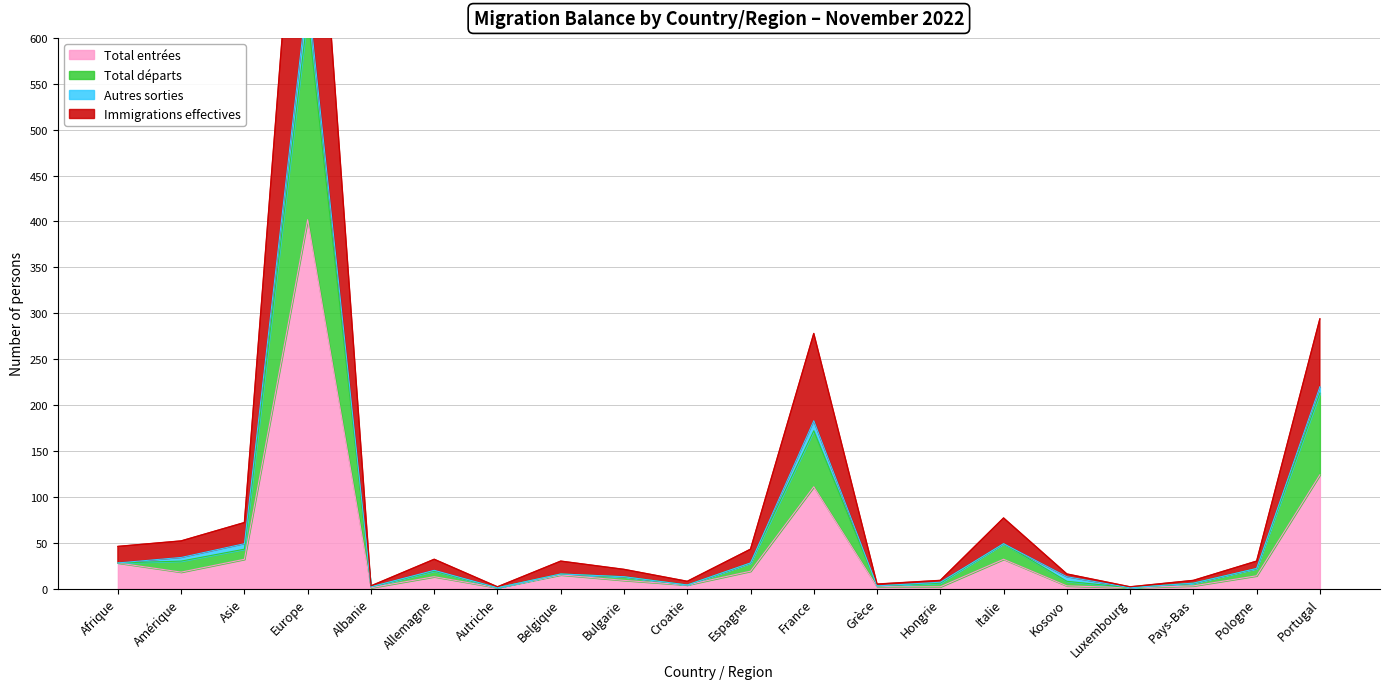

Which series has the largest total across all categories?

Immigrations effectives